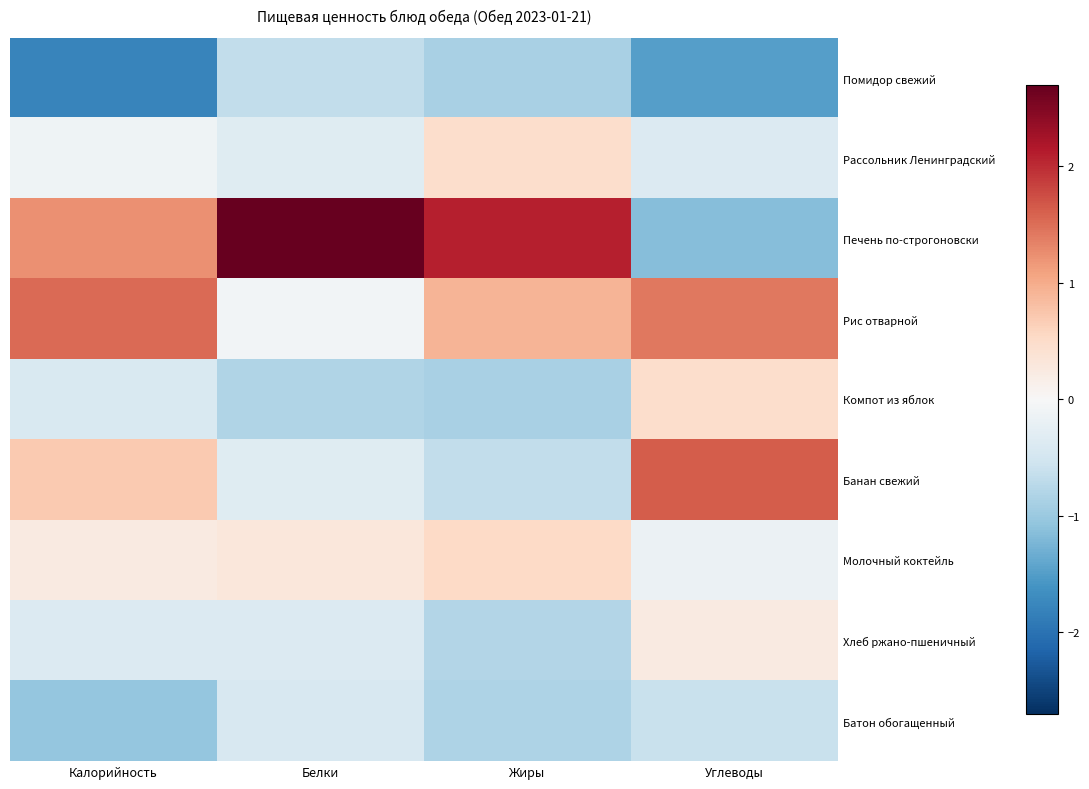

Reading left to right, extract all data points from this chart.

Помидор свежий: Калорийность=-1.8	Белки=-0.7	Жиры=-0.9	Углеводы=-1.5
Рассольник Ленинградский: Калорийность=-0.1	Белки=-0.3	Жиры=0.5	Углеводы=-0.4
Печень по-строгоновски: Калорийность=1.2	Белки=2.7	Жиры=2.1	Углеводы=-1.2
Рис отварной: Калорийность=1.5	Белки=-0.1	Жиры=0.9	Углеводы=1.4
Компот из яблок: Калорийность=-0.4	Белки=-0.8	Жиры=-0.9	Углеводы=0.5
Банан свежий: Калорийность=0.7	Белки=-0.3	Жиры=-0.7	Углеводы=1.6
Молочный коктейль: Калорийность=0.2	Белки=0.3	Жиры=0.5	Углеводы=-0.2
Хлеб ржано-пшеничный: Калорийность=-0.4	Белки=-0.4	Жиры=-0.8	Углеводы=0.2
Батон обогащенный: Калорийность=-1.1	Белки=-0.4	Жиры=-0.8	Углеводы=-0.6